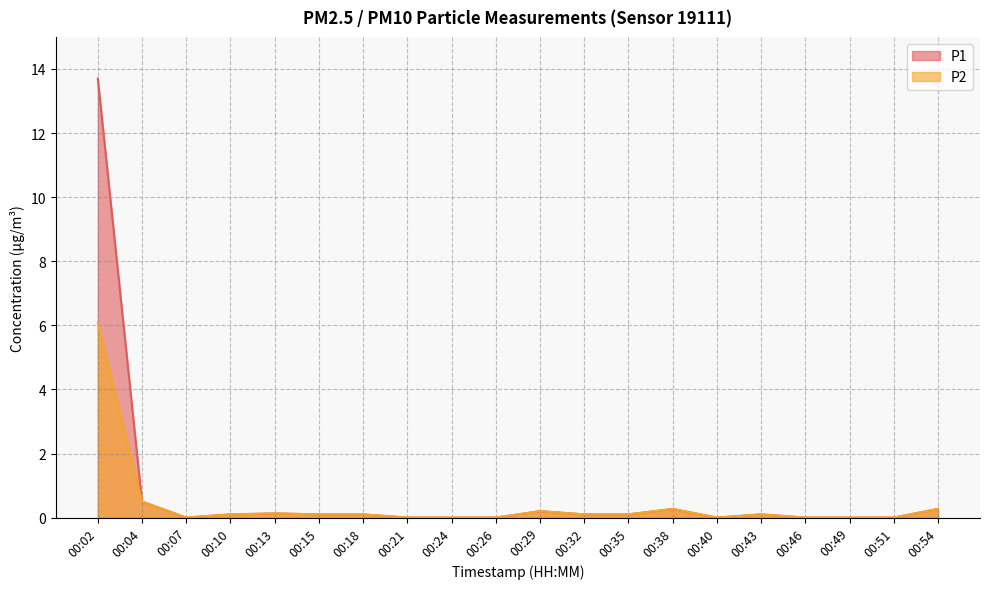

What is the value of the P1 point at the 13th from the left?

0.1